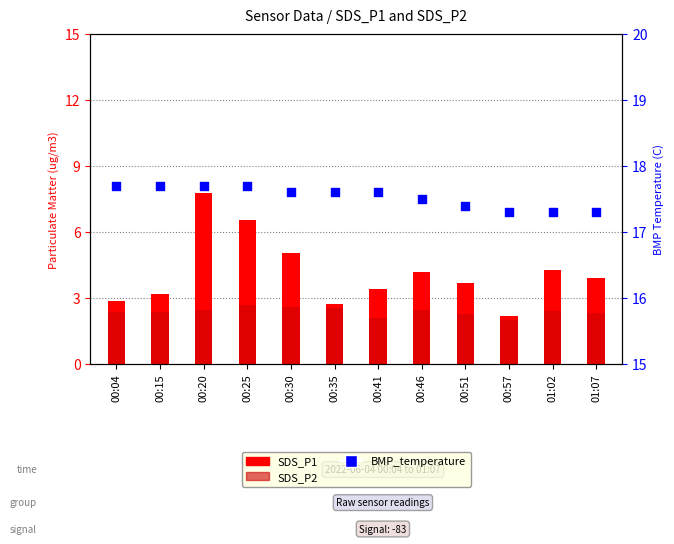

What is the total value across all series at 00:35?

22.9